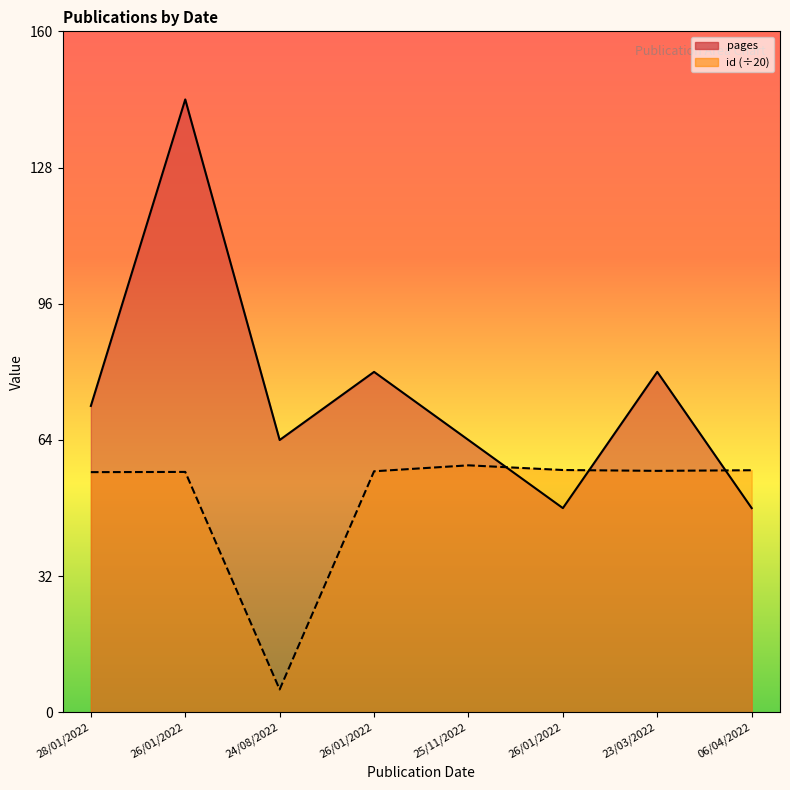

What is the difference between the maximum and minimum values in the id series?

52.6